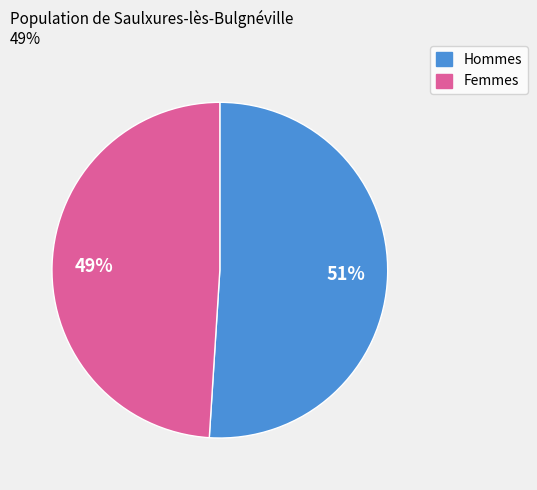

To the nearest percent, what is the average slice percentage?

50%